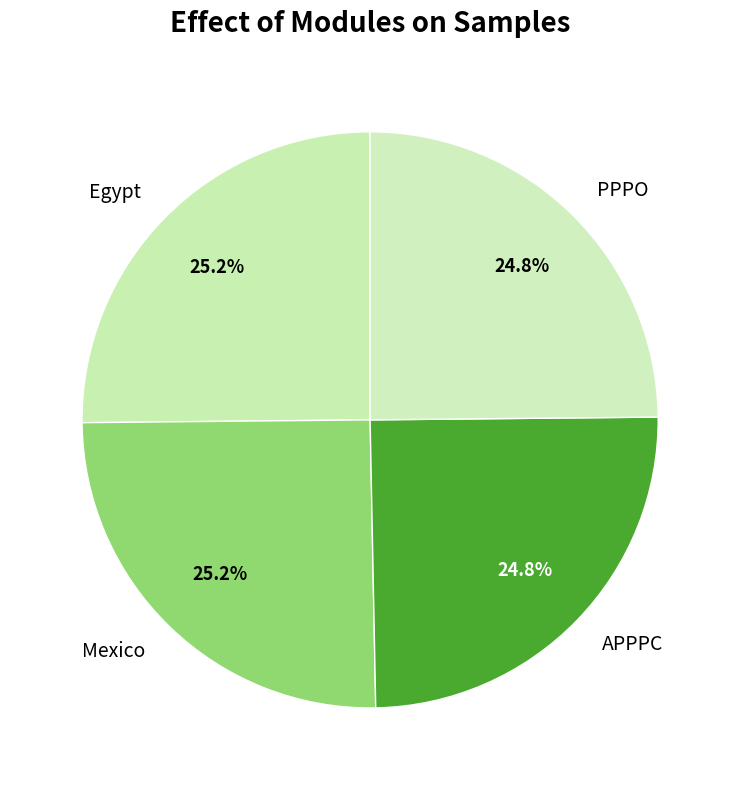

Is there any slice that represents more than half of the pie?

No